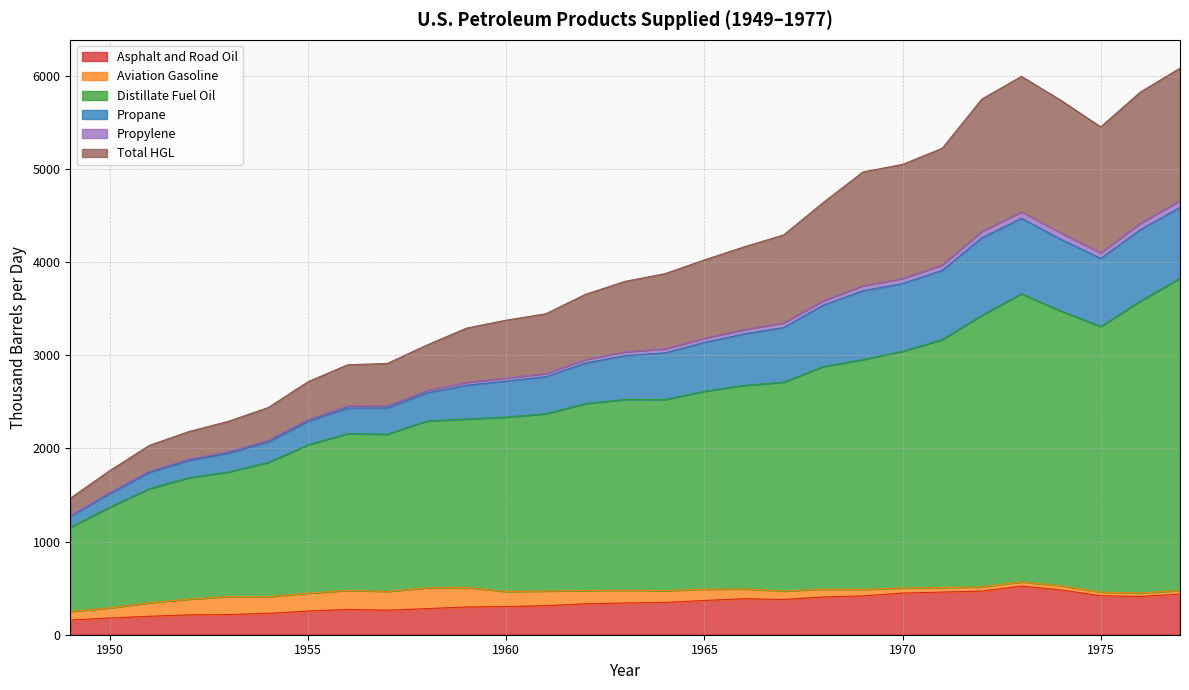

What are all the series names shown in the legend?

Asphalt and Road Oil, Aviation Gasoline, Distillate Fuel Oil, Propane, Propylene, Total HGL